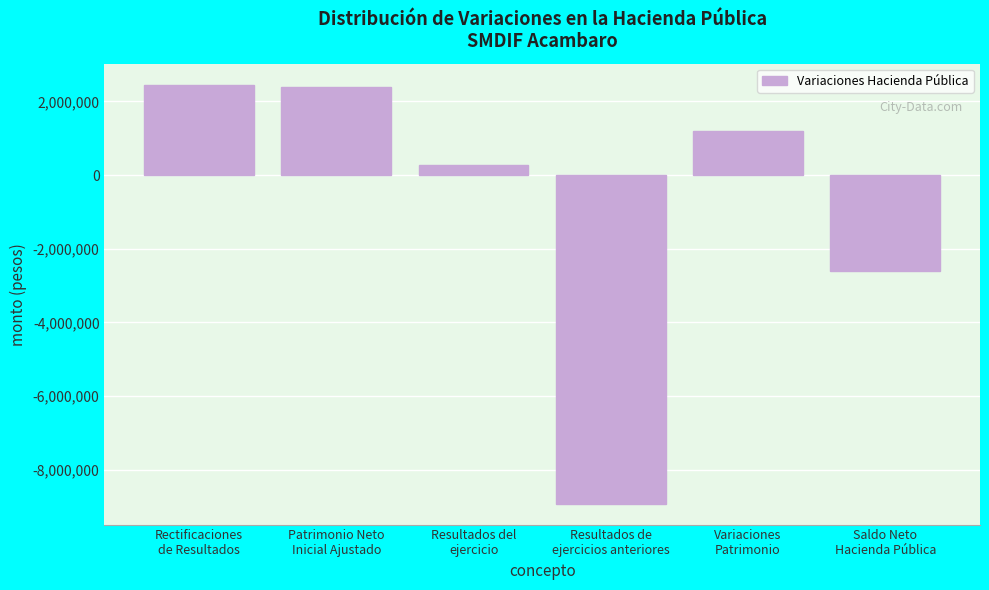

Reading left to right, transcribe all the data shown in this chart.

2454251.3	2401985.5	259449.6	-8920544.8	1203370.2	-2601488.2